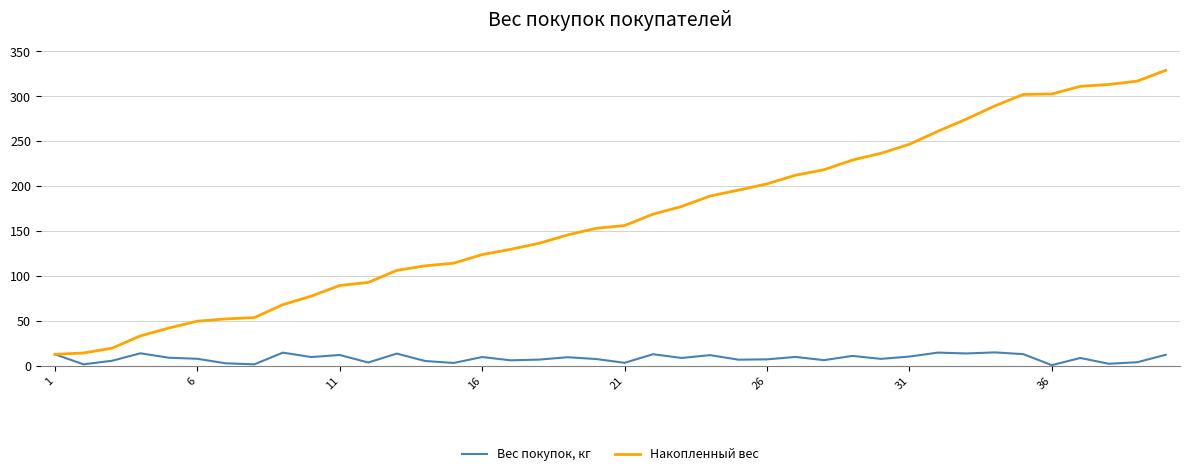

Which series has the largest total across all categories?

Накопленный вес